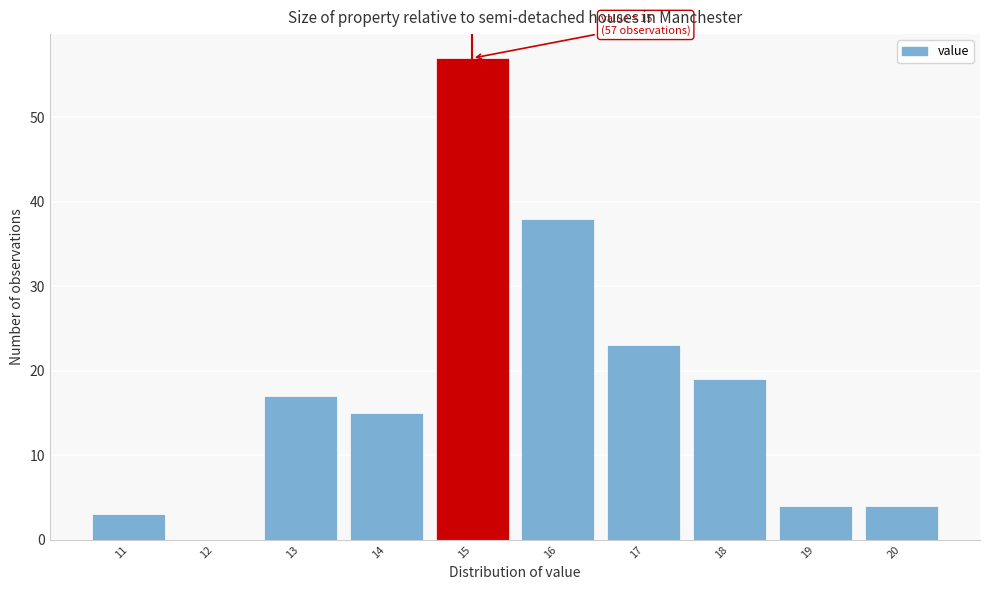

Which range on the x-axis has the tallest bar?

14.5 to 15.5